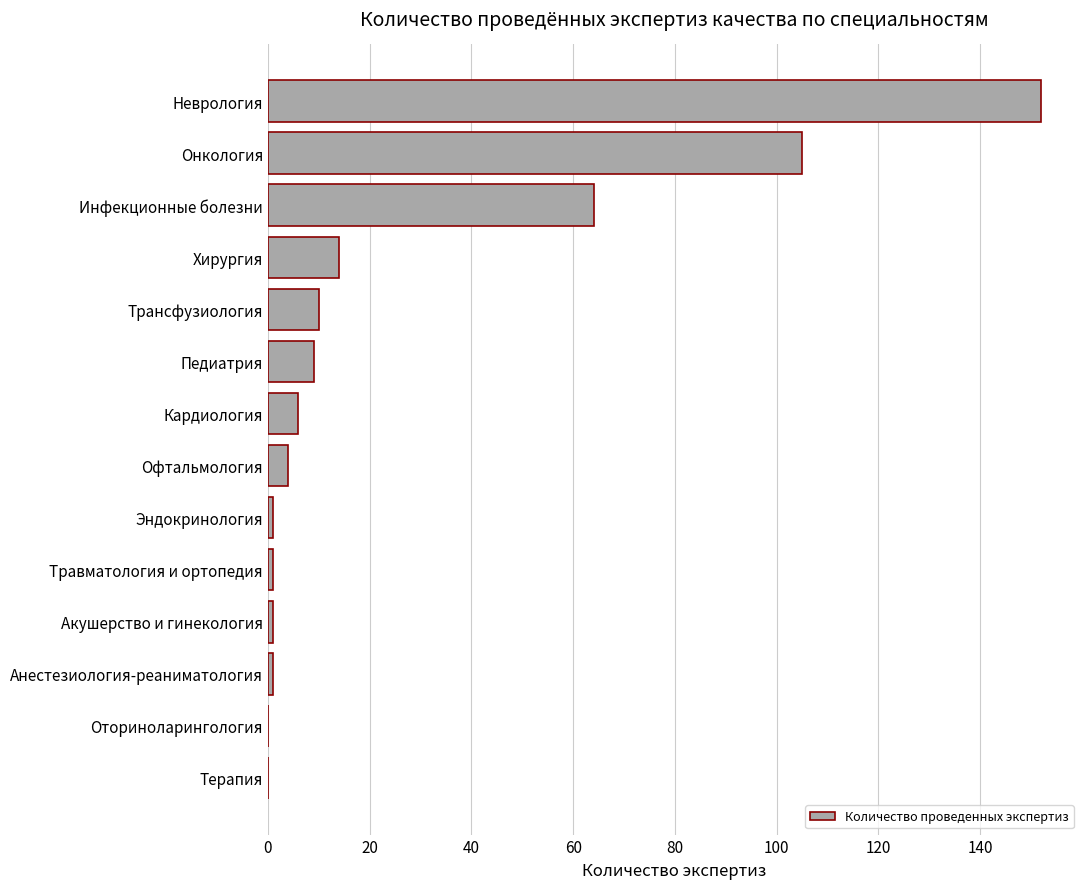

Reading bottom to top, extract all data points from this chart.

Терапия=0	Оториноларингология=0	Анестезиология-реаниматология=1	Акушерство и гинекология=1	Травматология и ортопедия=1	Эндокринология=1	Офтальмология=4	Кардиология=6	Педиатрия=9	Трансфузиология=10	Хирургия=14	Инфекционные болезни=64	Онкология=105	Неврология=152